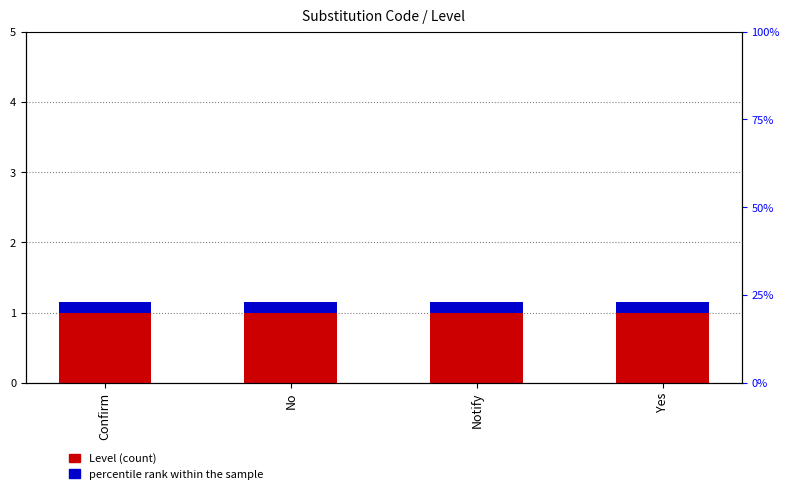

What is the total value across all series at No?

1.1